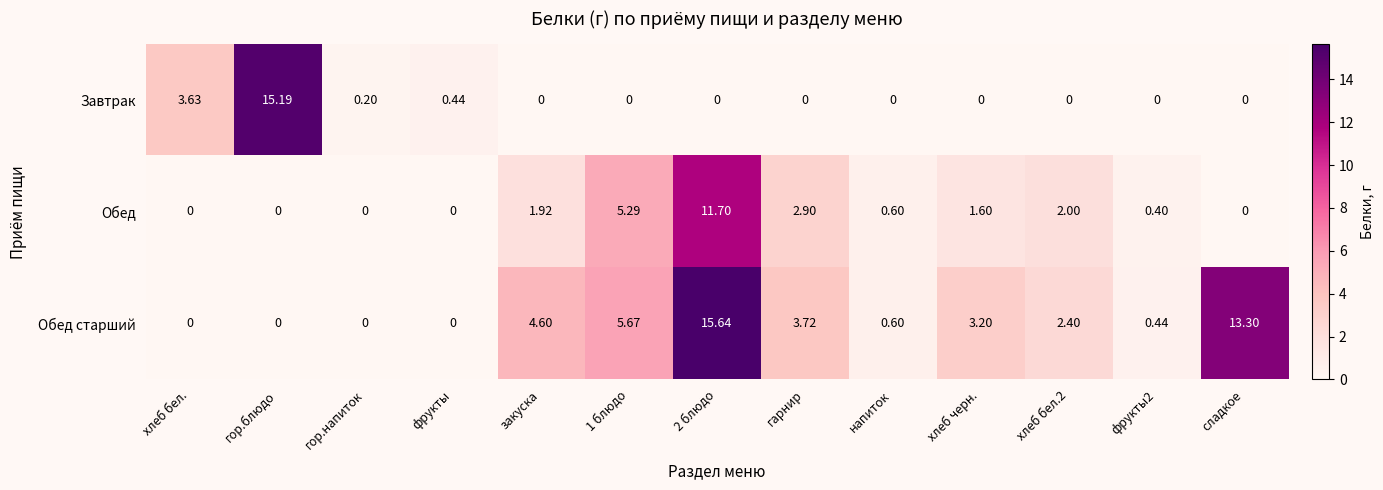

Which series has the largest range (max minus min)?

Обед старший